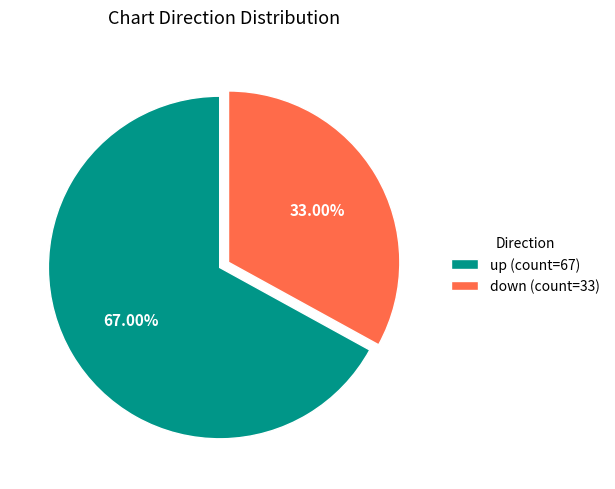

To the nearest percent, what is the average slice percentage?

50%